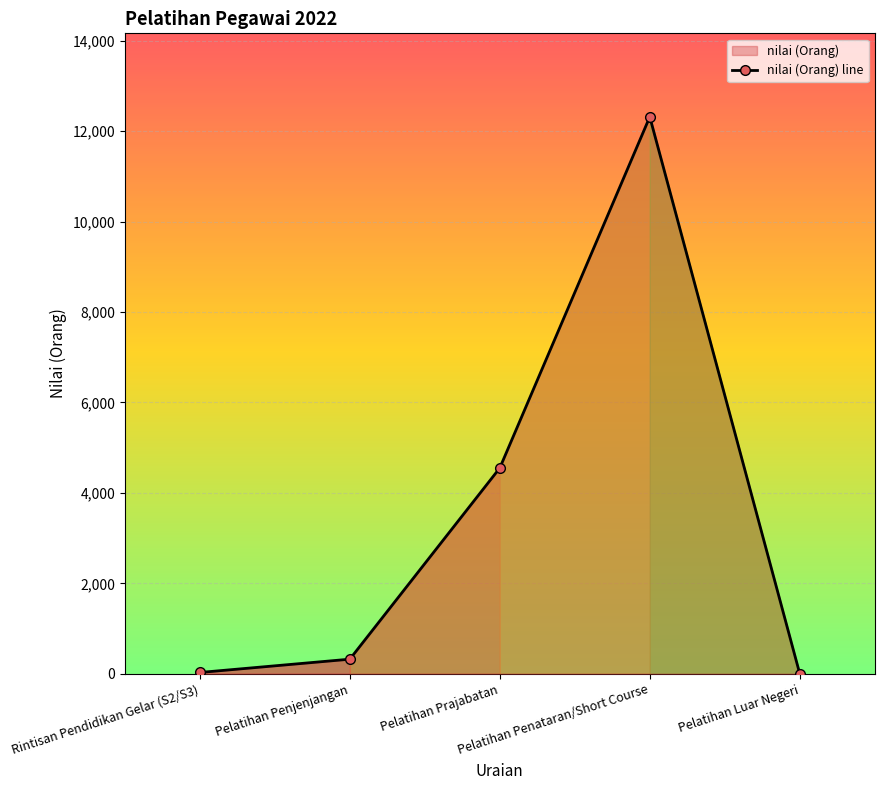

Rank the categories by value from highest to lowest.

Pelatihan Penataran/Short Course, Pelatihan Prajabatan, Pelatihan Penjenjangan, Rintisan Pendidikan Gelar (S2/S3), Pelatihan Luar Negeri